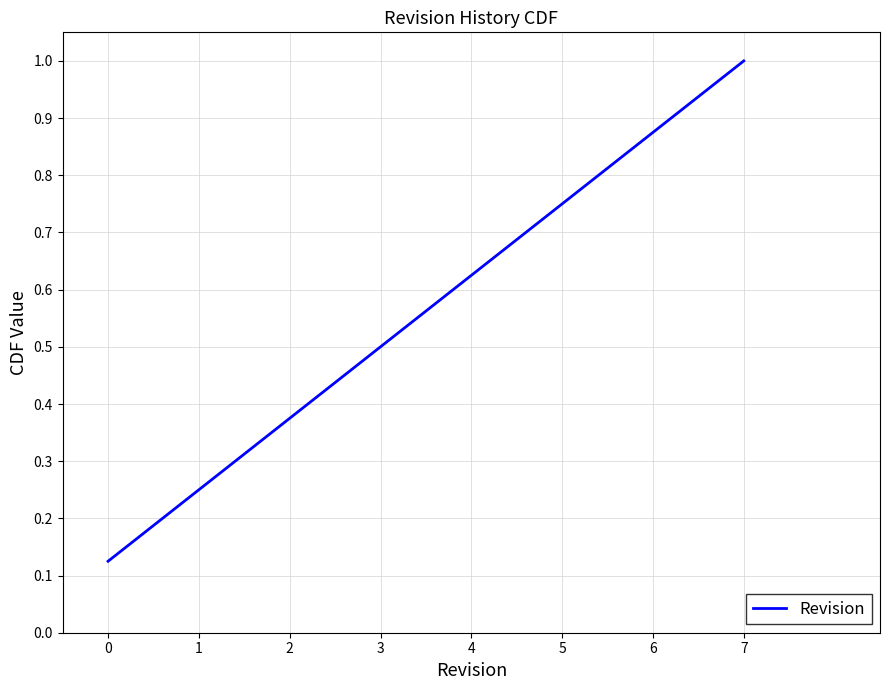

Is this an area chart (filled region under the line)?

No